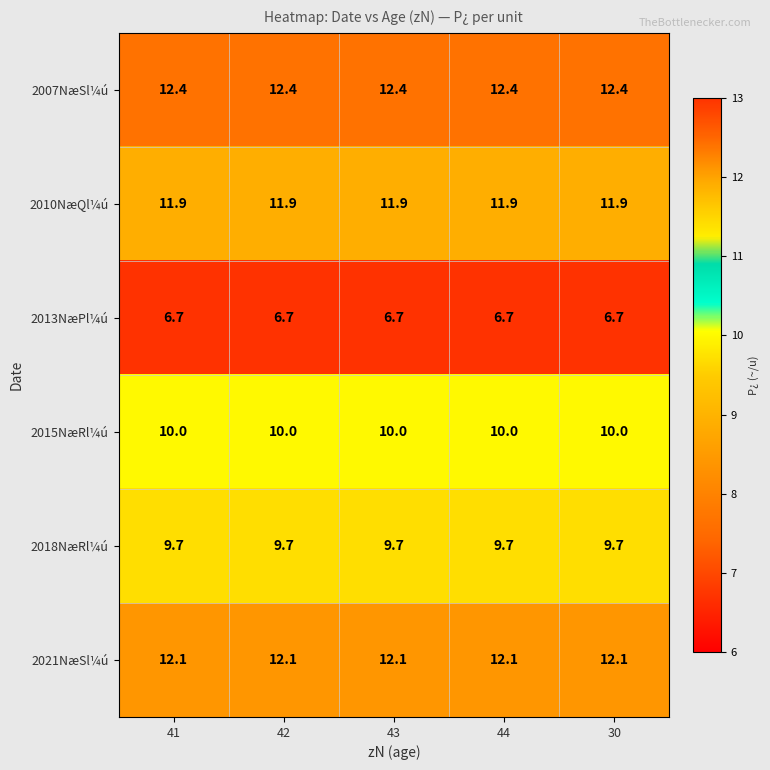

What is the difference between the highest and lowest values at 30?

5.7